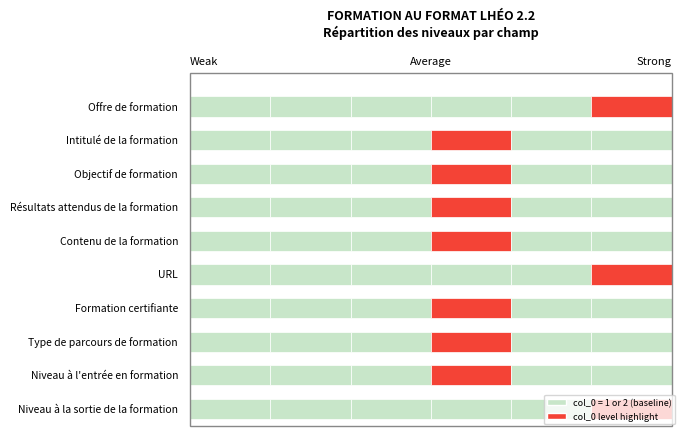

Is it true that the value at Formation certifiante is 0?

False